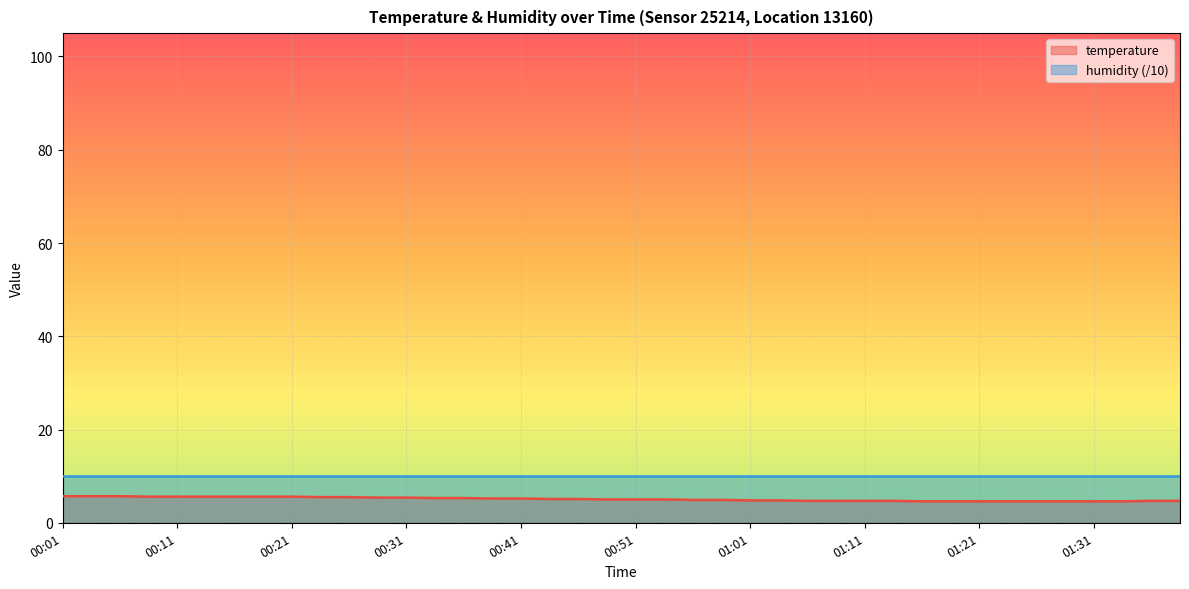

What is the minimum value shown in the chart?

4.6